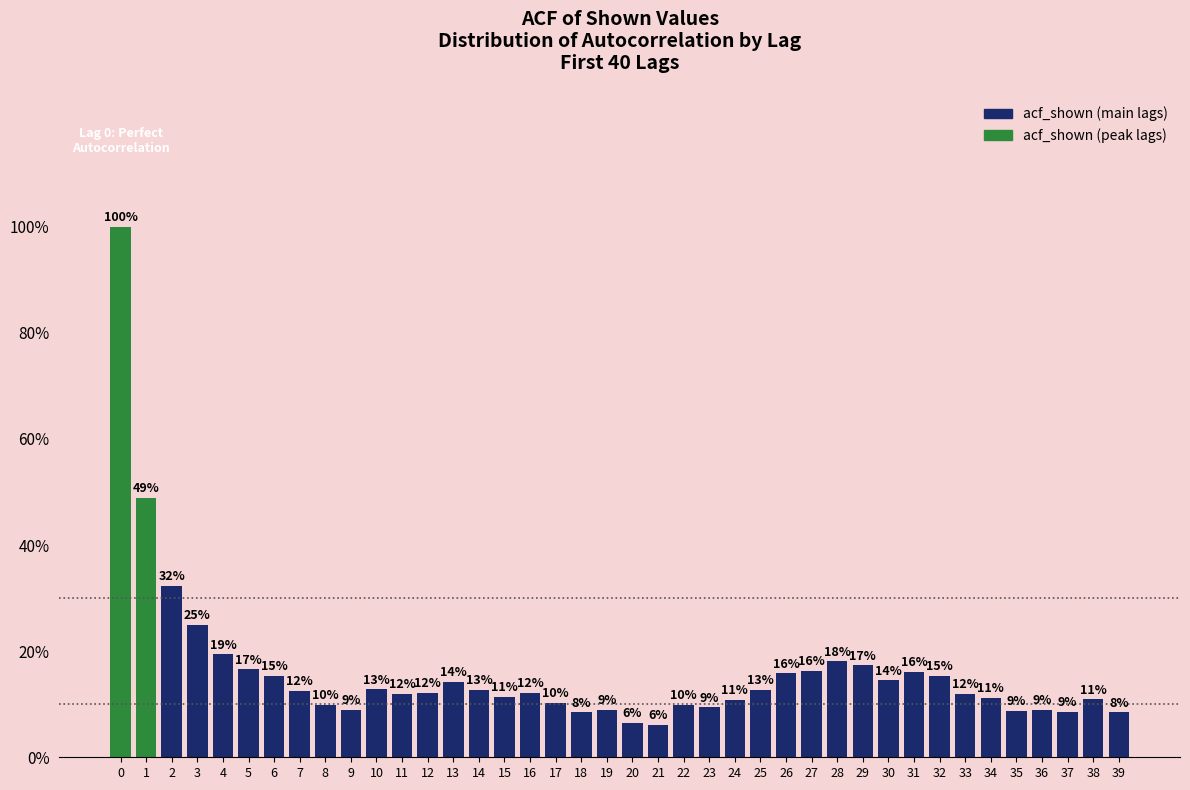

Does the chart contain any negative values?

No